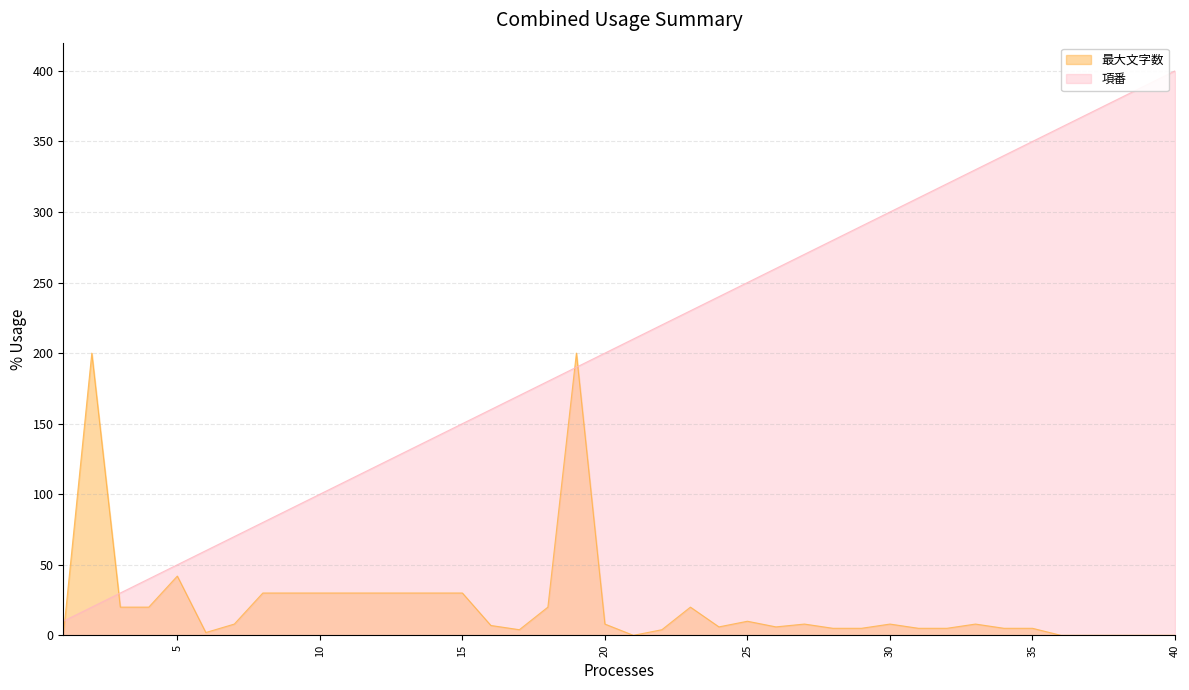

Count the number of data series in this chart.

2